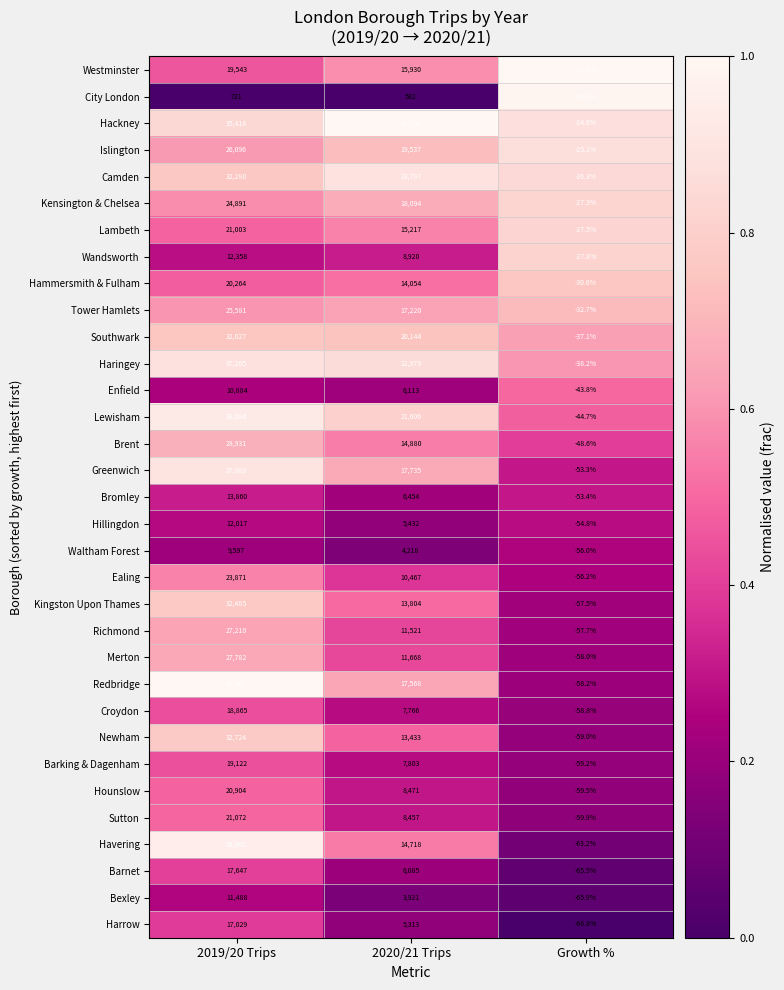

What is the difference between the maximum and second lowest values in the Merton series?

16114.0